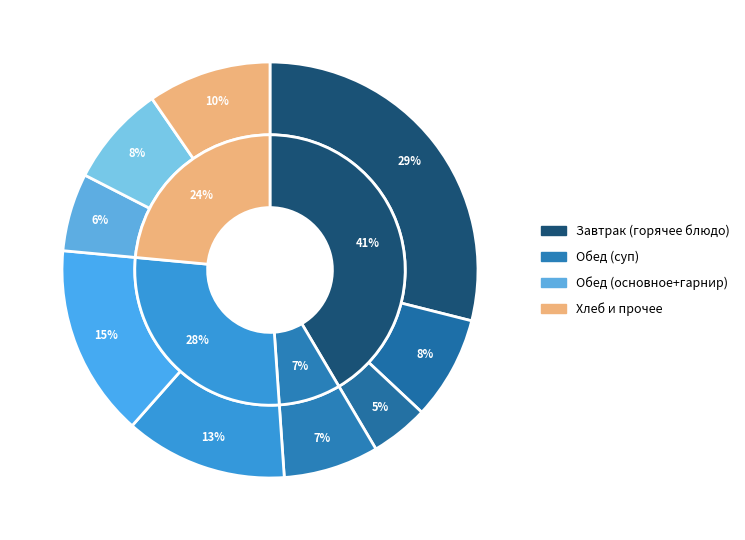

To the nearest percent, what is the difference between the largest and smallest slice percentages?

24%